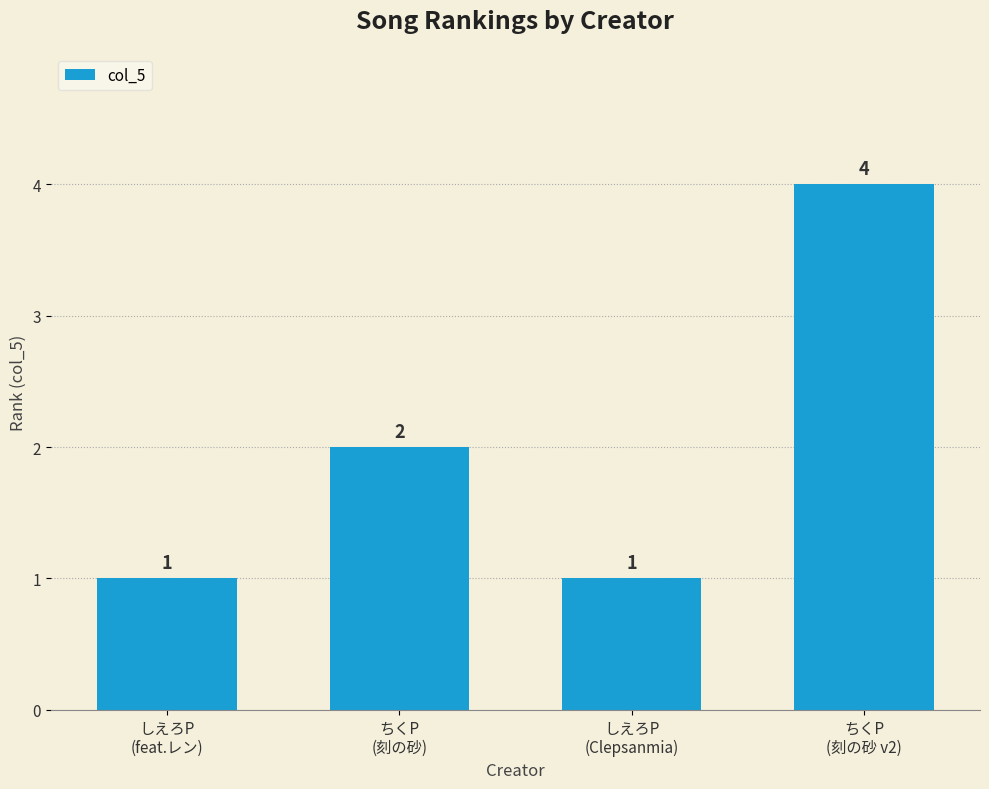

Reading left to right, what are all the values shown in this chart?

1	2	1	4